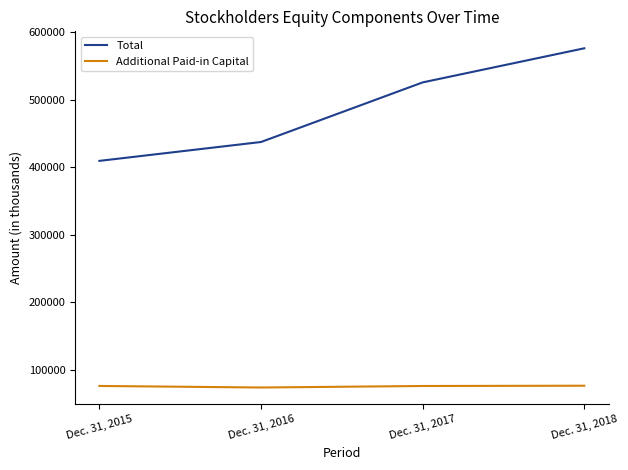

How many values in the Total series are below 525500?

2